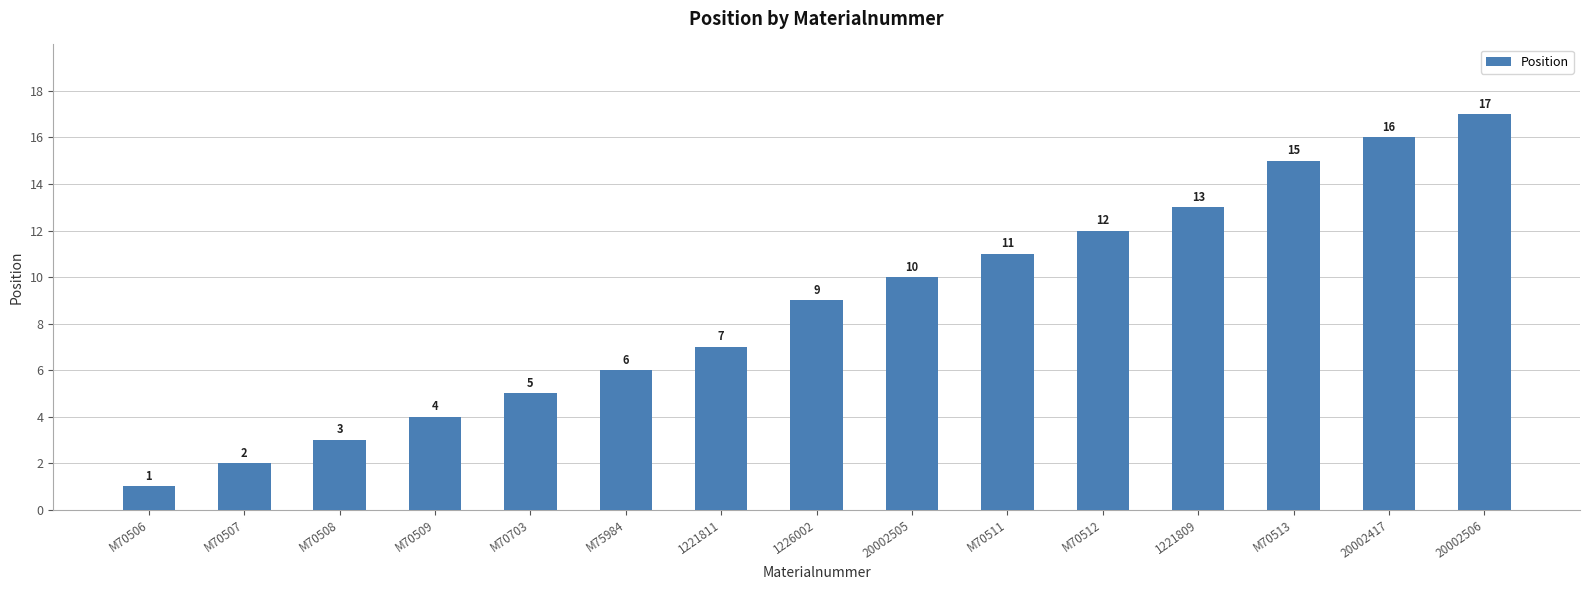

What is the value of the 4th bar from the left?

4